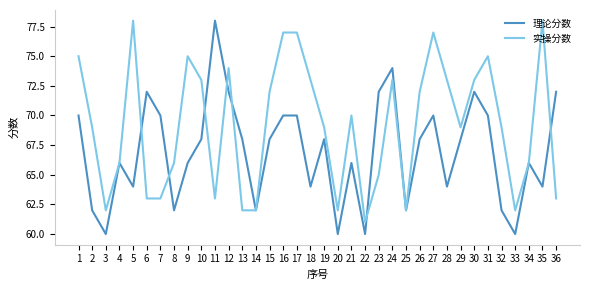

Rank the series by their average value, from highest to lowest.

实操分数, 理论分数